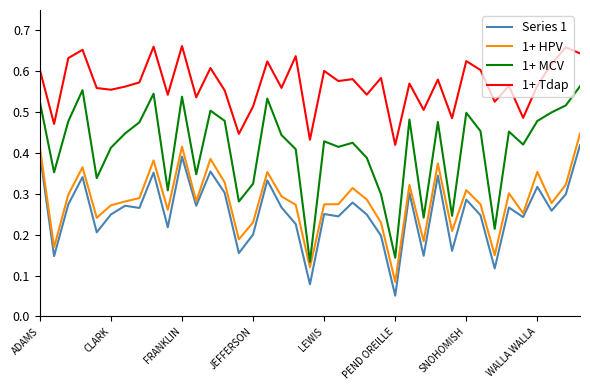

Rank the series by their maximum value, from highest to lowest.

1+ Tdap, 1+ MCV, 1+ HPV, Series 1